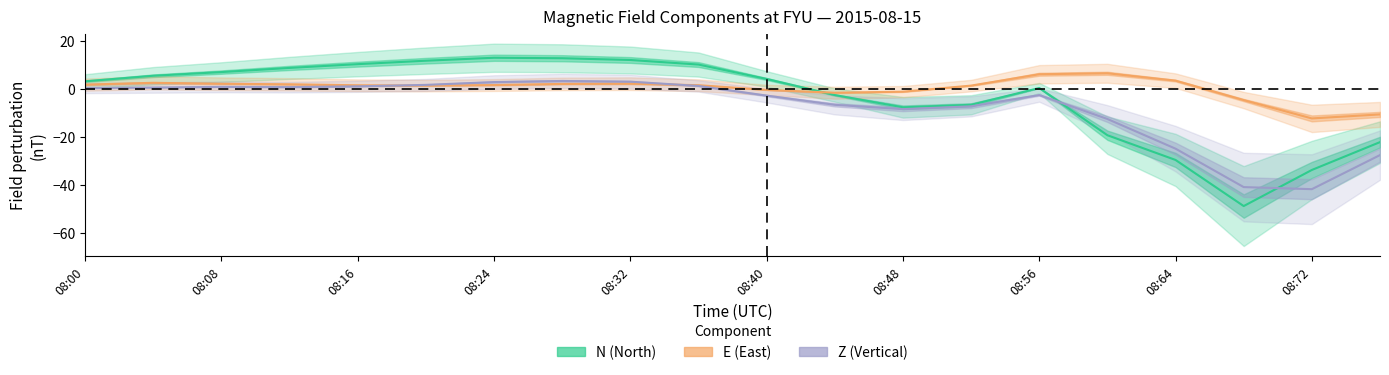

How many values in the E series are below 1?

6